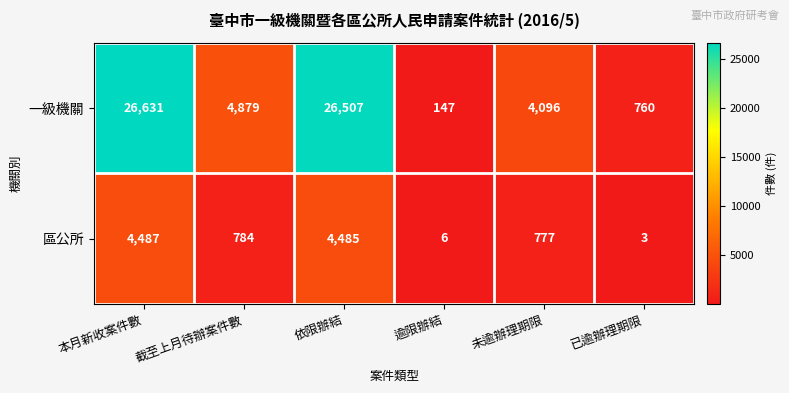

What is the smallest value displayed?

3